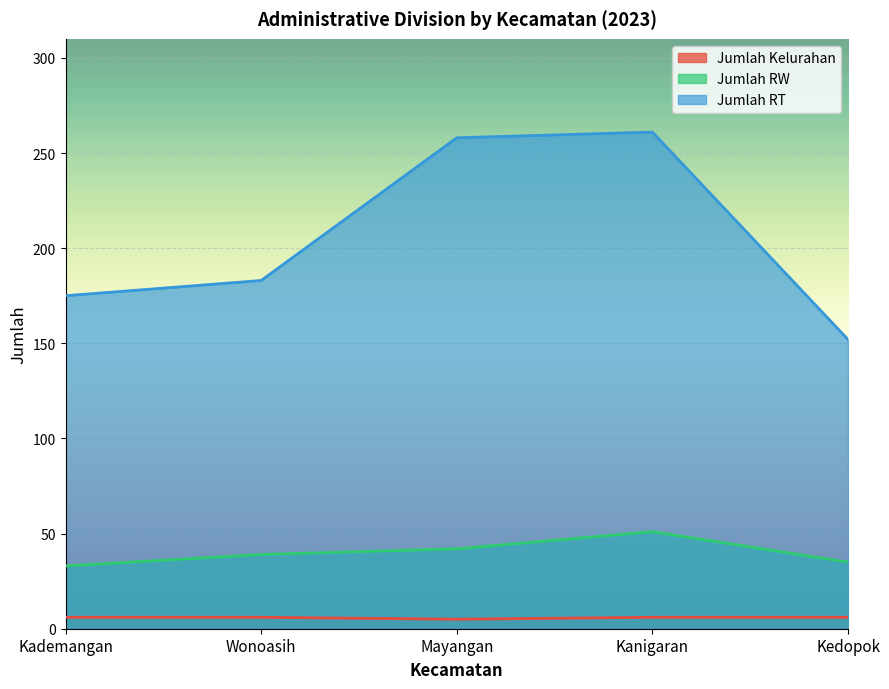

The Jumlah RT series shows 175 at Kademangan. True or false?

True